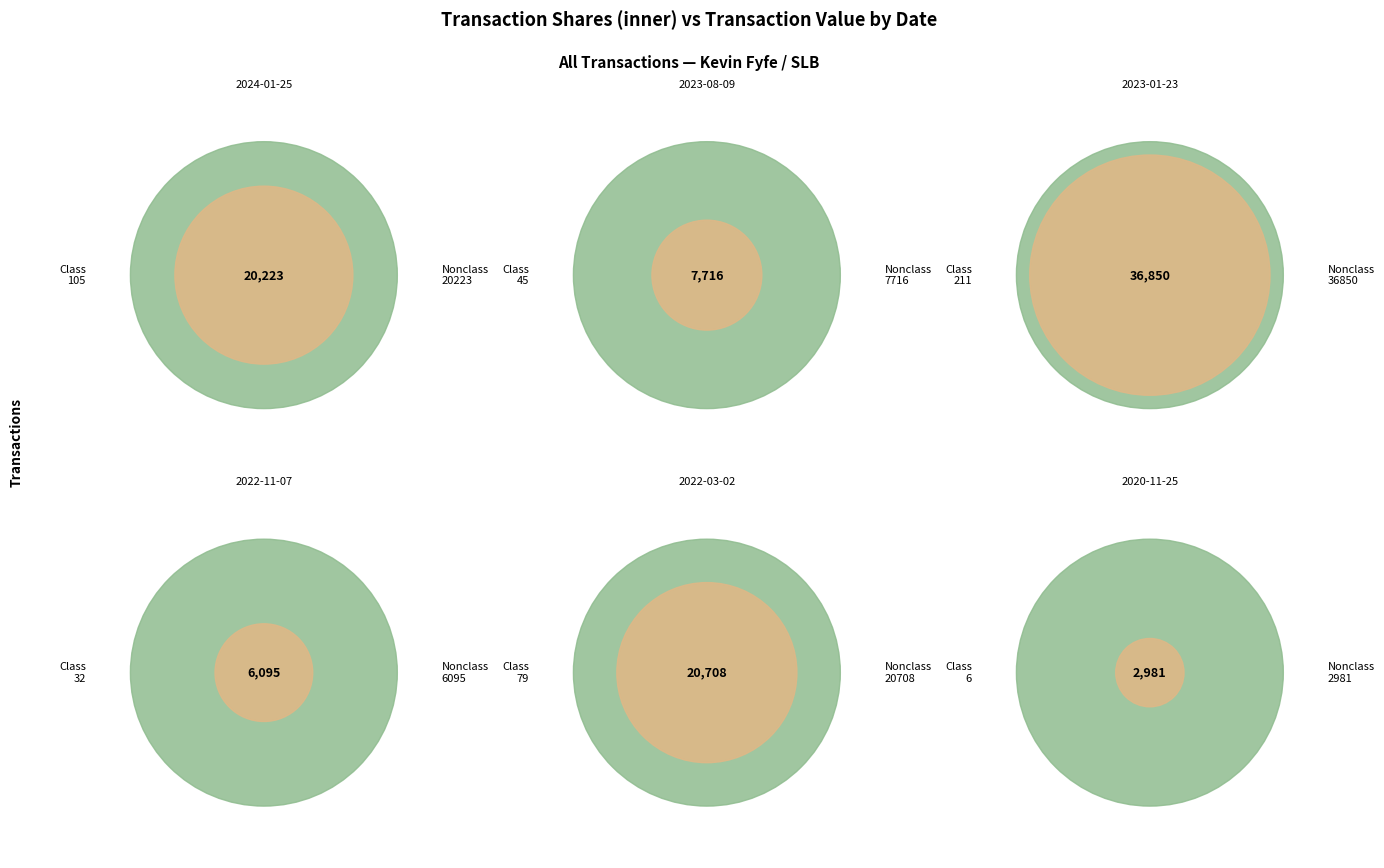

To the nearest percent, what is the difference between the largest and smallest slice percentages?

43%